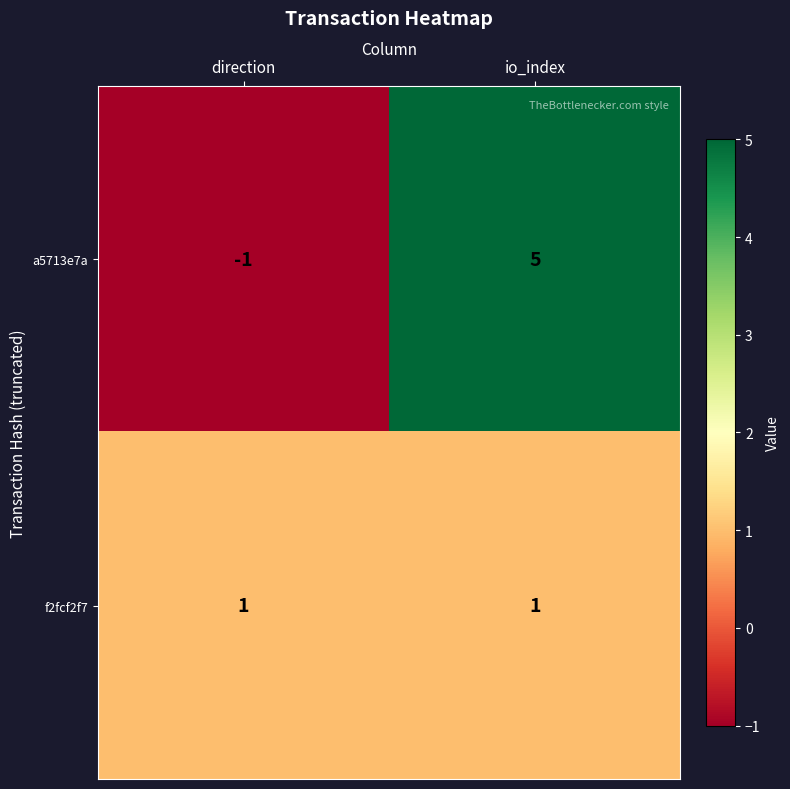

Which series has the largest total across all categories?

a5713e7a